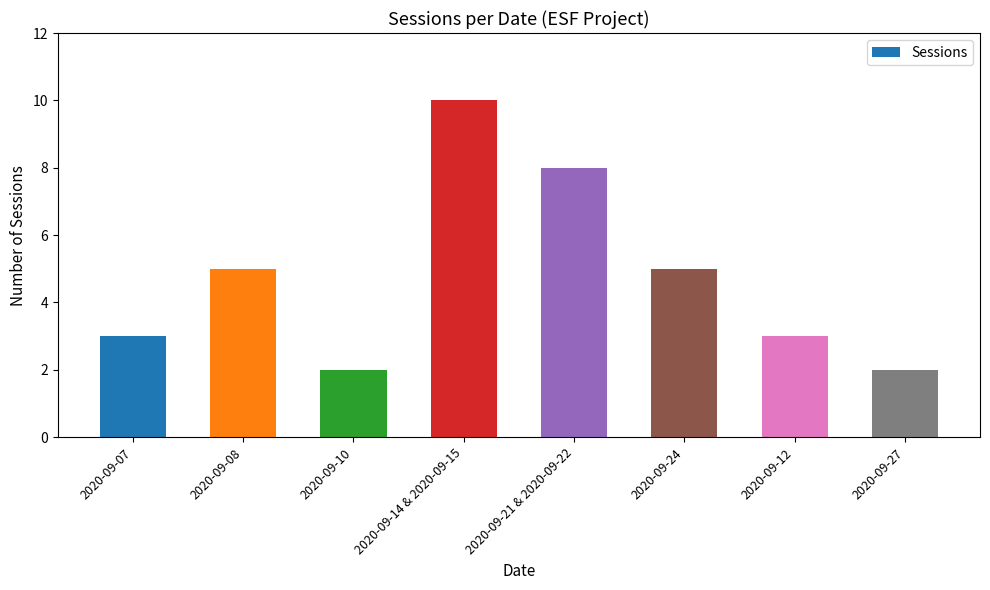

Are the bars grouped side by side (vs. stacked)?

No